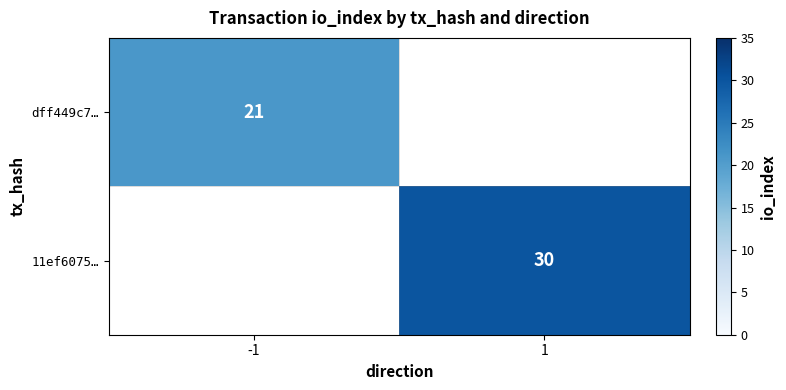

True or false: 11ef6075… has a value of 30 at 1.

True